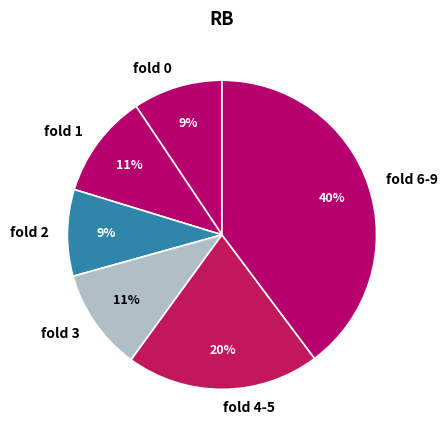

Which slice is the largest?

fold 6-9